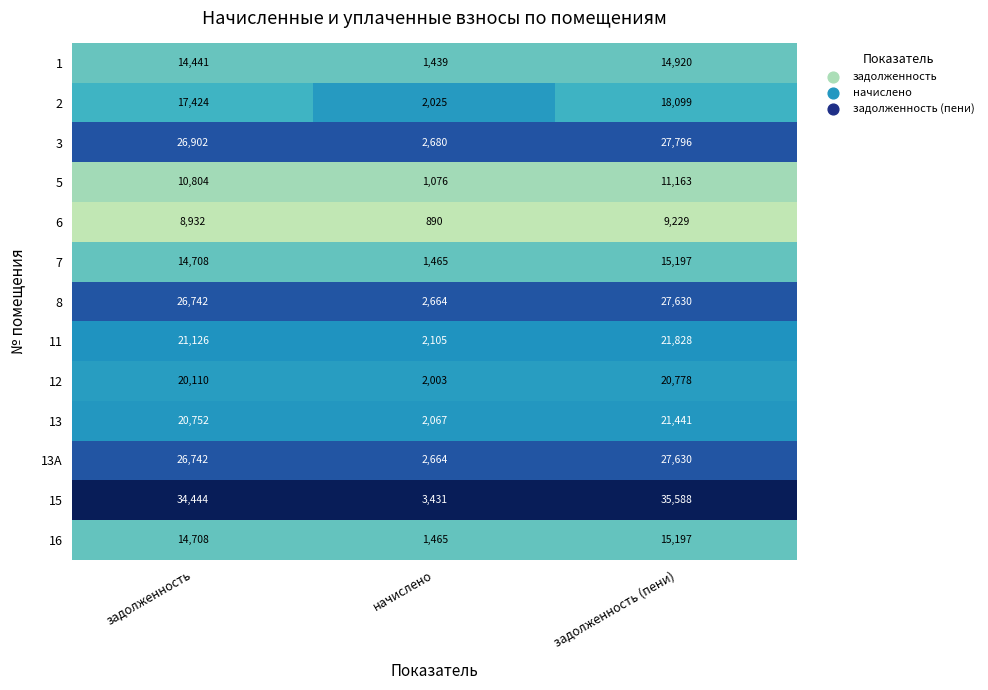

List the labels in order of 15 value, largest first.

задолженность (пени), задолженность, начислено